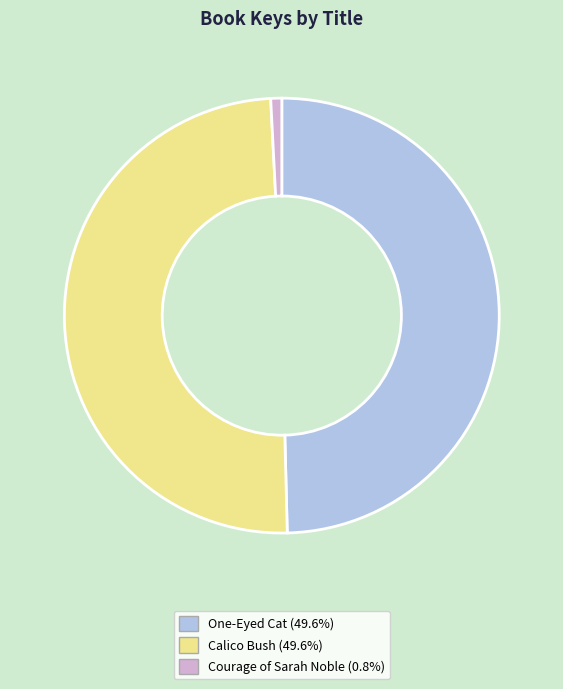

Is there any slice that represents more than half of the pie?

No